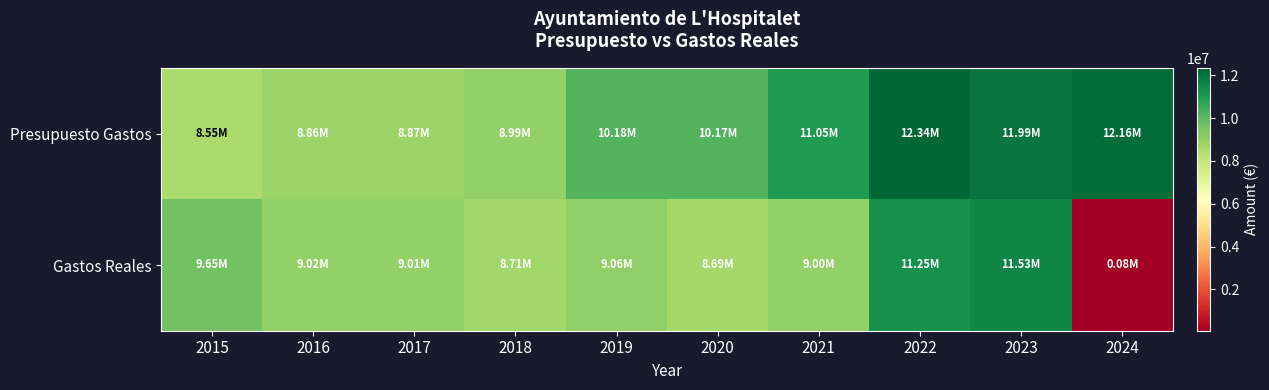

Which series has the largest total across all categories?

Presupuesto Gastos